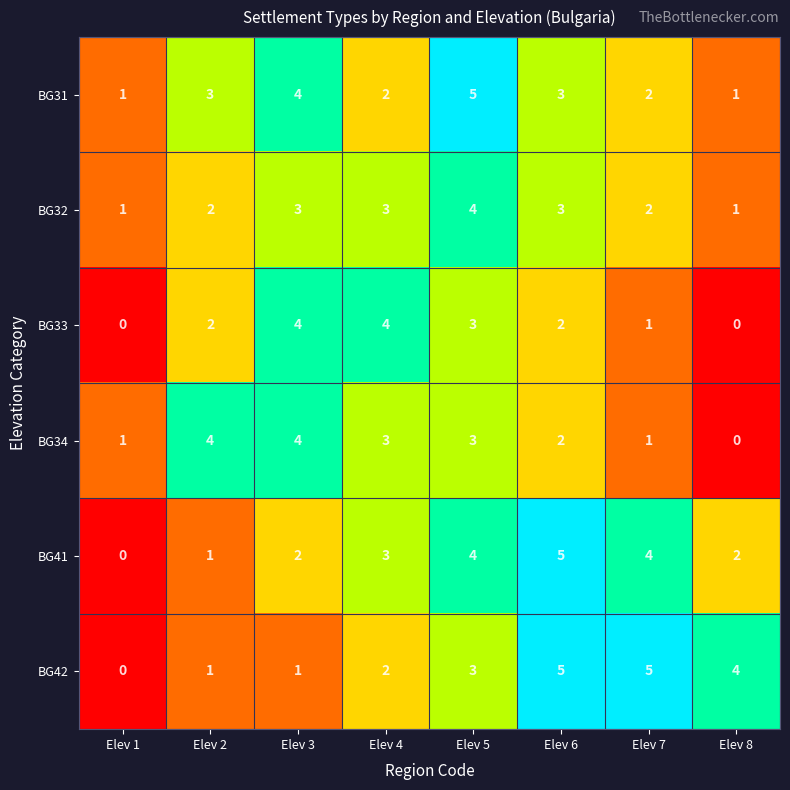

At which category is the sum across all series the highest?

Elev 5